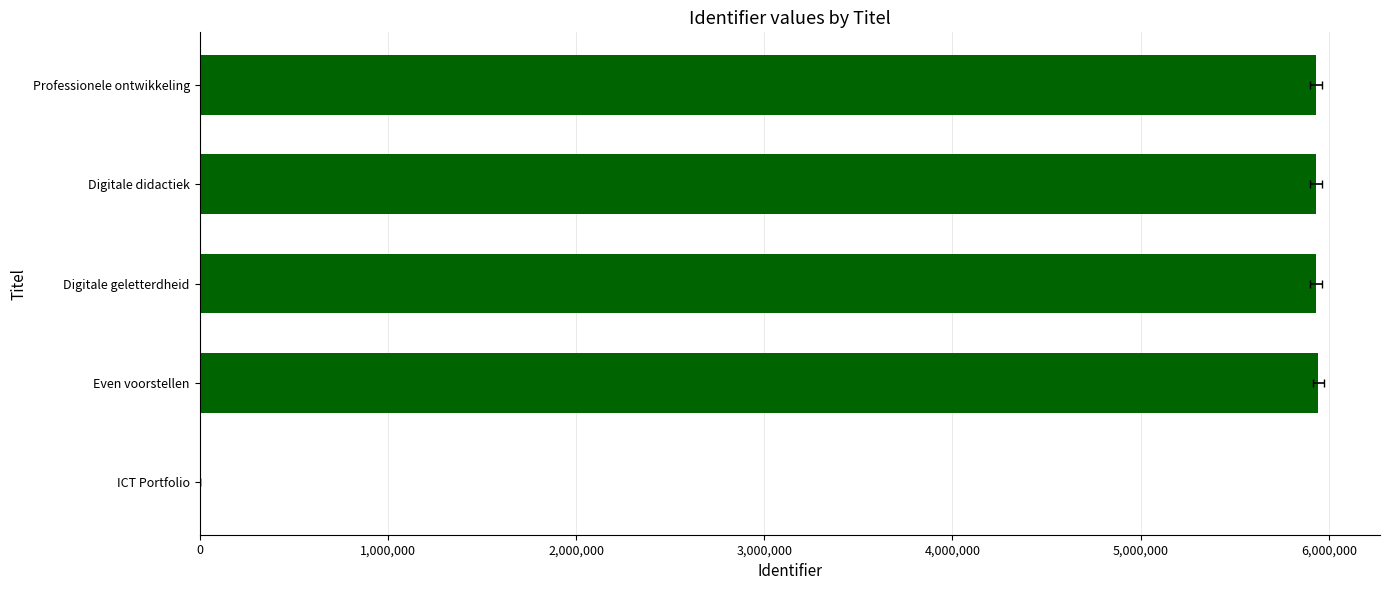

How many values exceed 5930746?

2